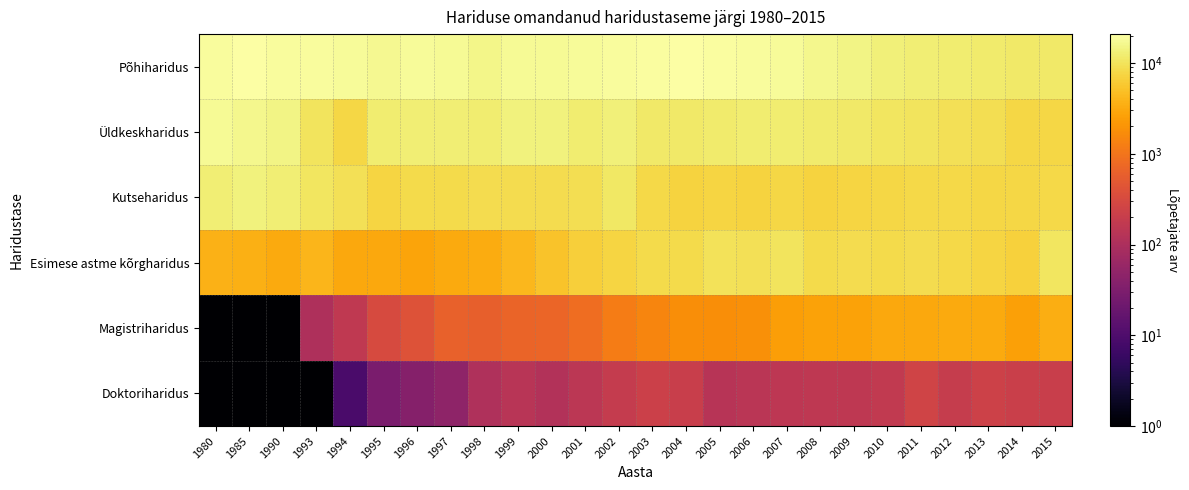

What is the greatest value displayed?

20799.0